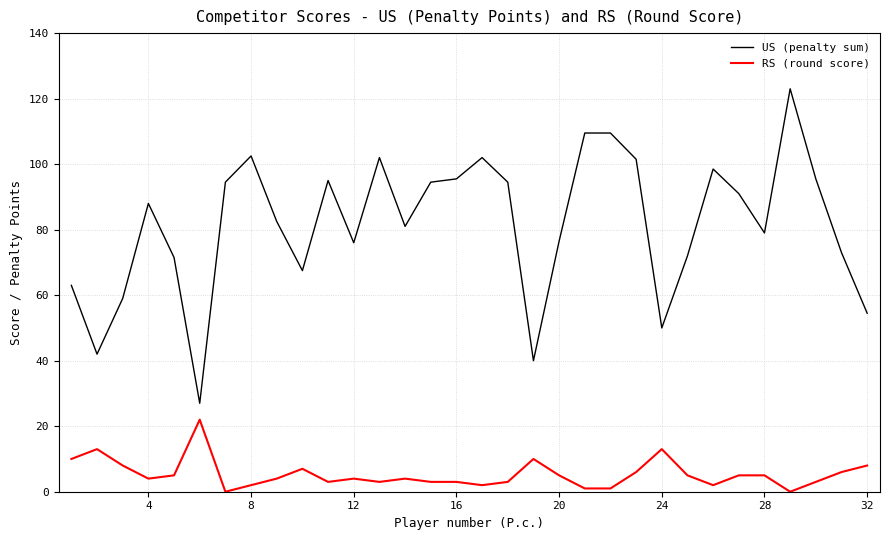

True or false: US (penalty sum) and RS (round score) cross at least once.

False